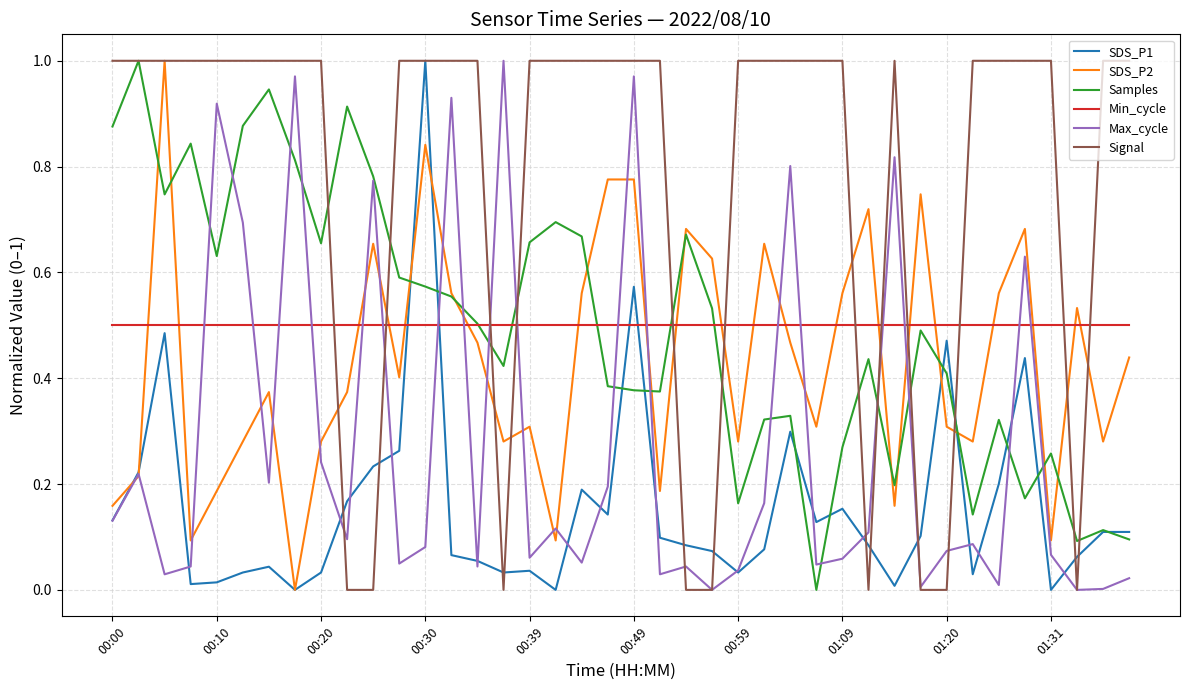

True or false: Max_cycle and Samples cross at least once.

True